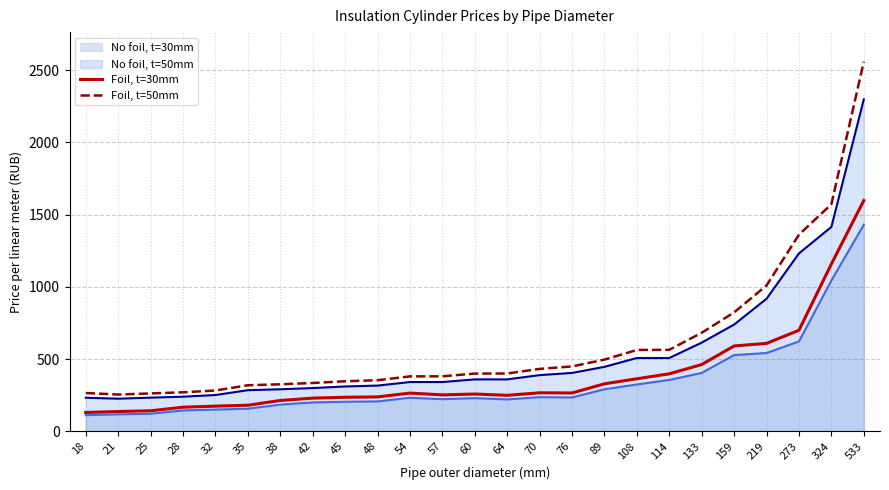

Which series has the largest range (max minus min)?

Foil, t=50mm